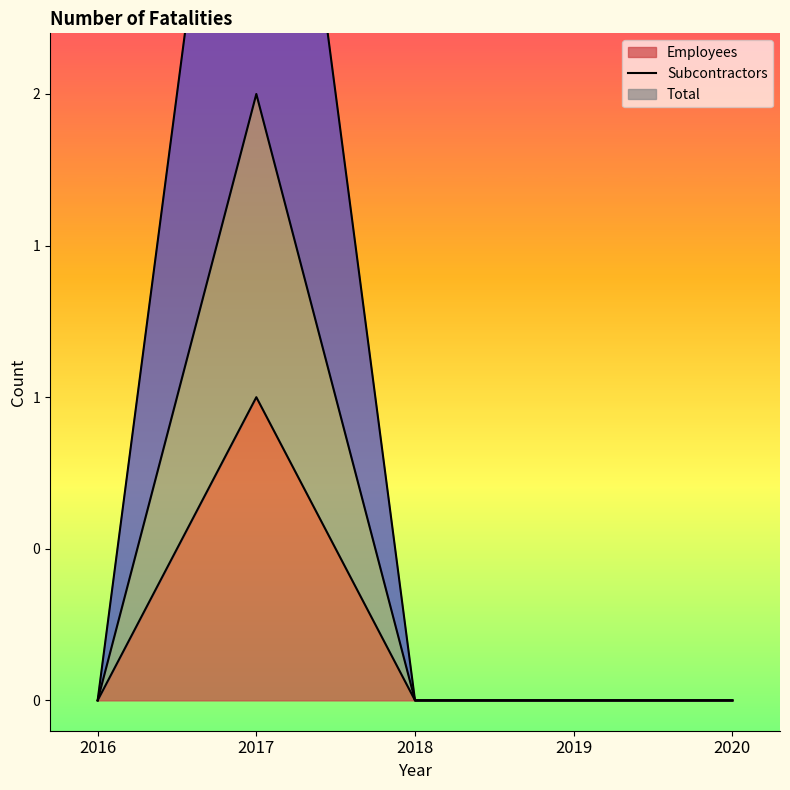

What is the difference between the Total values at 2017 and 2018?

4